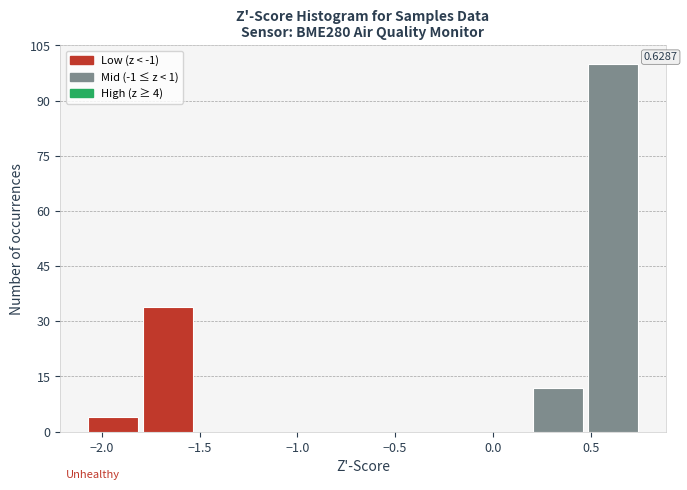

Which range on the x-axis has the tallest bar?

0.50 to 0.75